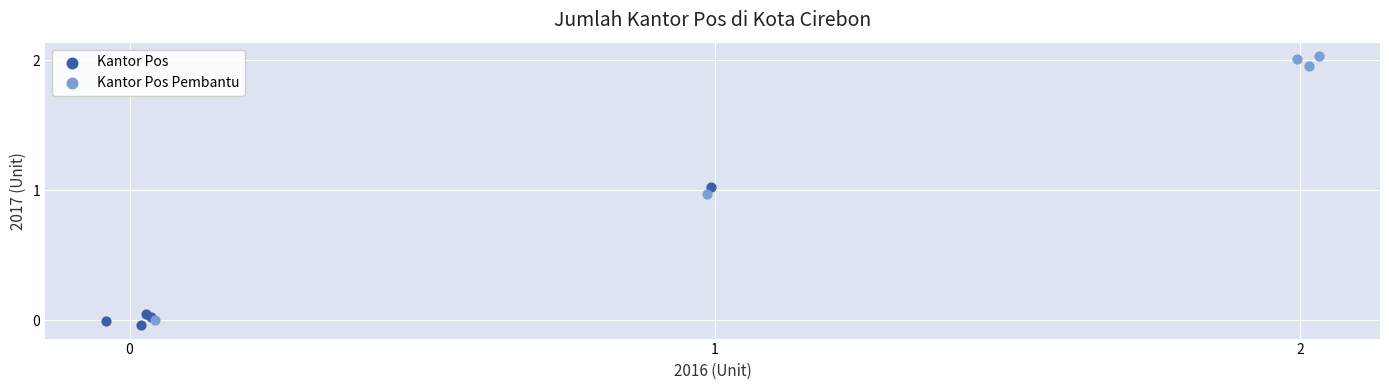

Which series contains the highest Y value?

Kantor Pos Pembantu